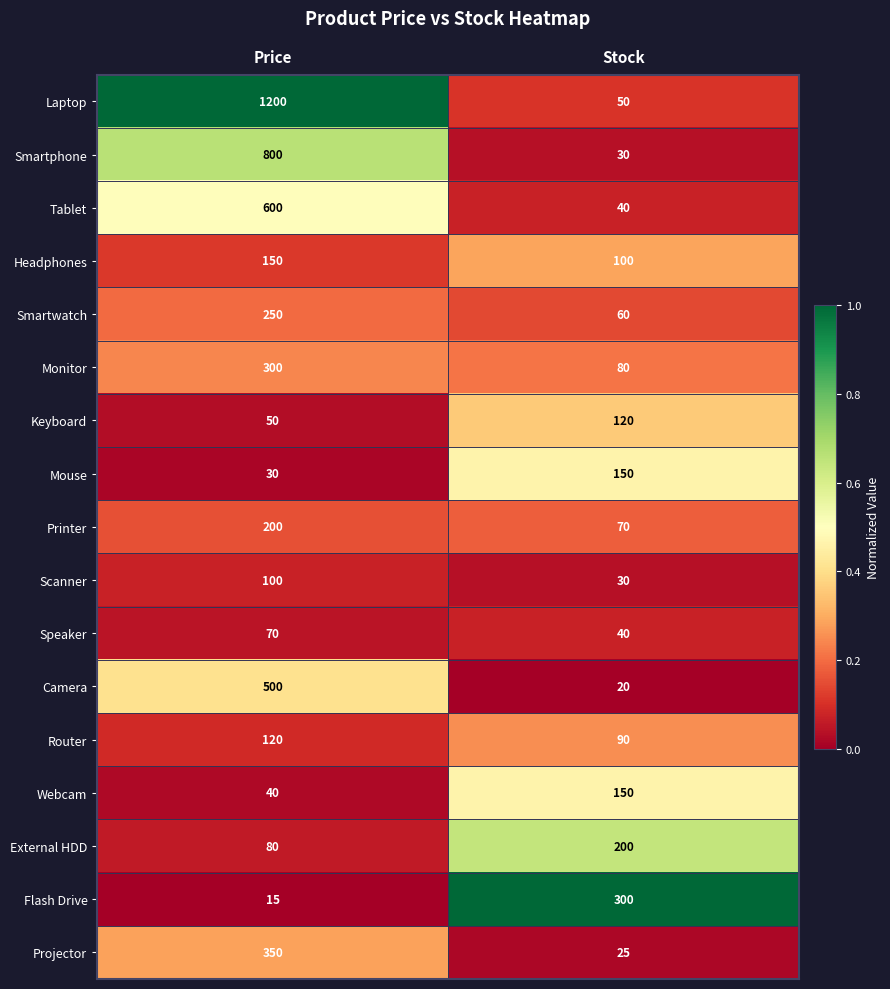

The value of External HDD at Price is 80. True or false?

True